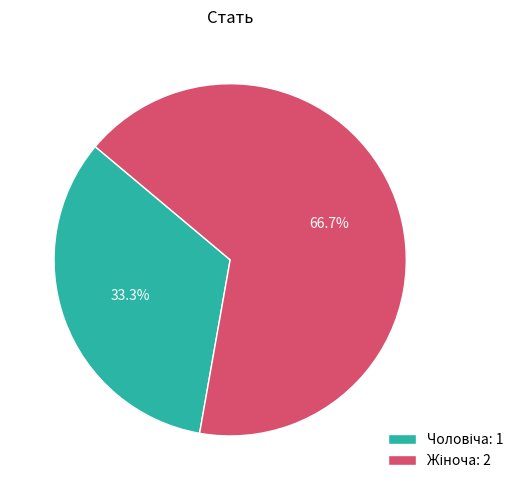

Does any single category account for the majority?

Yes